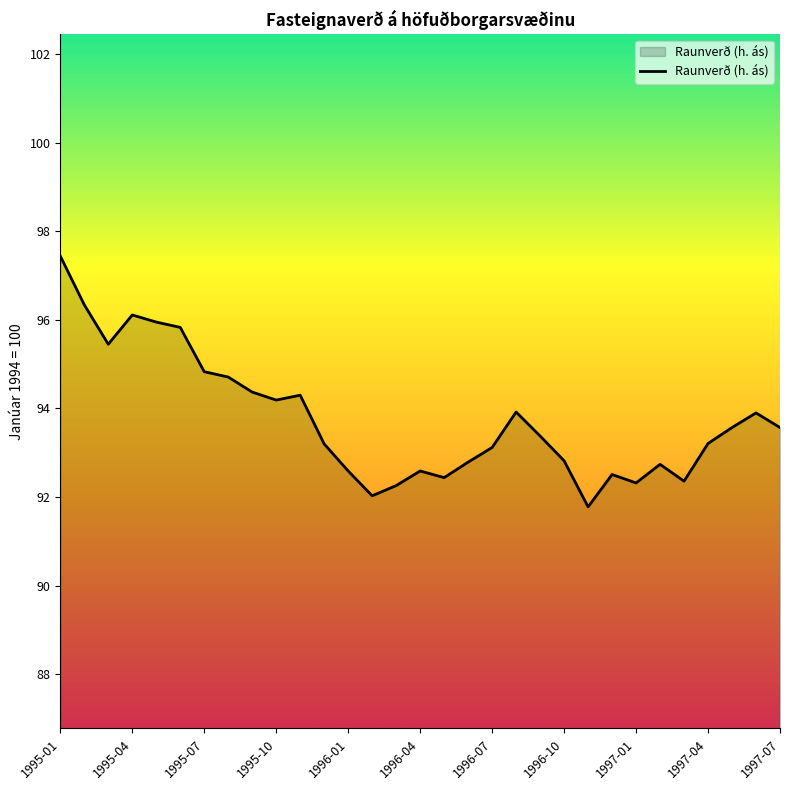

What is the maximum value shown in the chart?

97.4